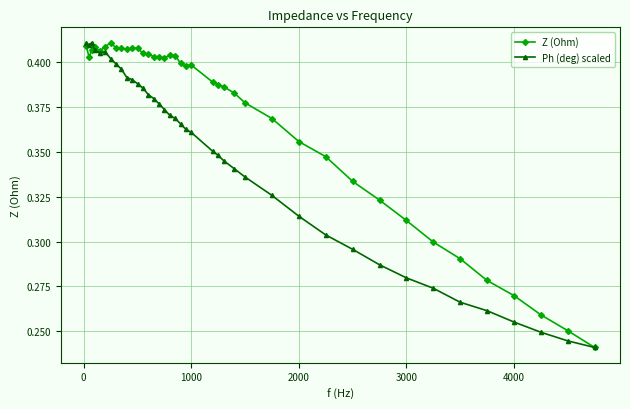

Which series has the largest total across all categories?

Z (Ohm)